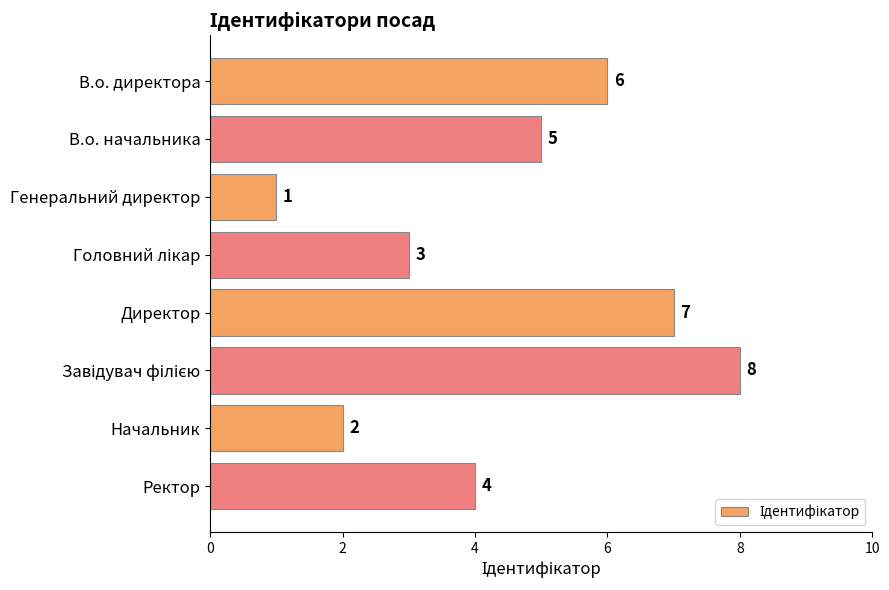

Which has a higher value, В.о. начальника or Начальник?

В.о. начальника